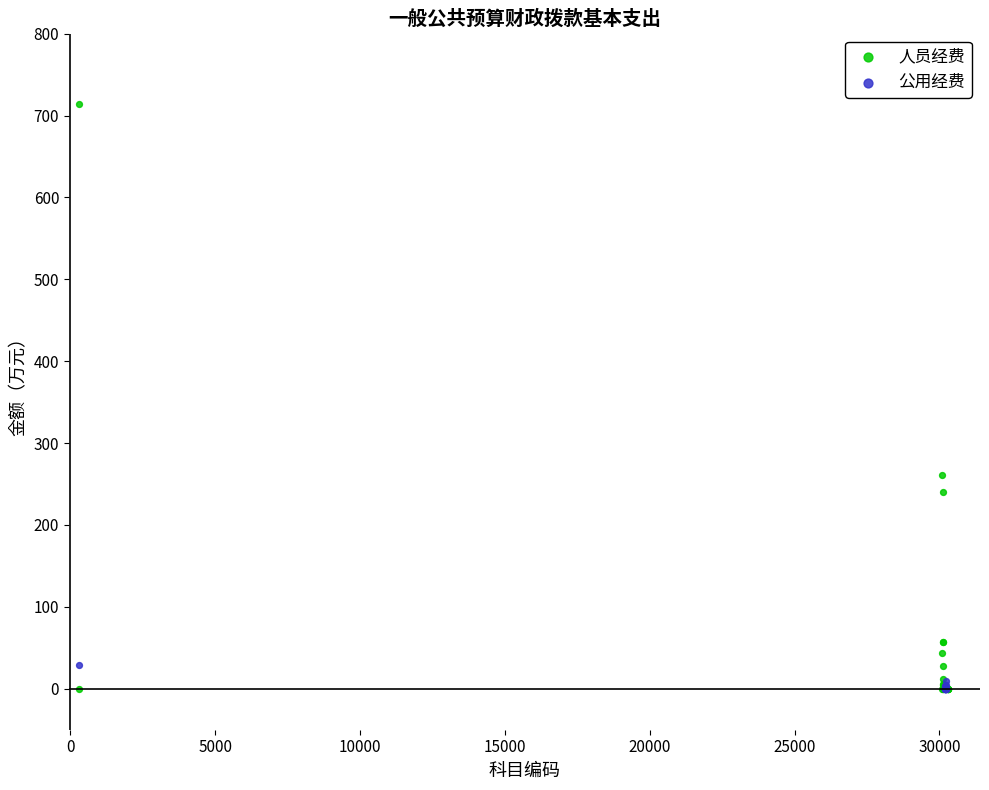

What are all the series names shown in the legend?

人员经费, 公用经费